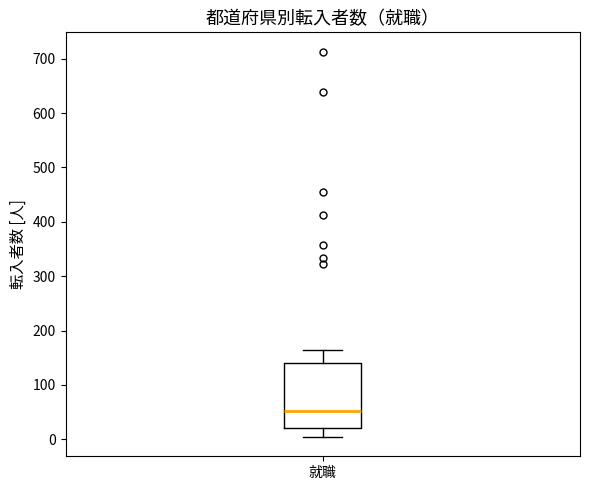

Transcribe this box plot: give where the median line is, the range the box spans, and where the two whiskers end, as read against the y-axis. The values are not printed on the chart, so give them approximately, as read against the axis.

median 50, box 20 to 140, whiskers 0 to 160